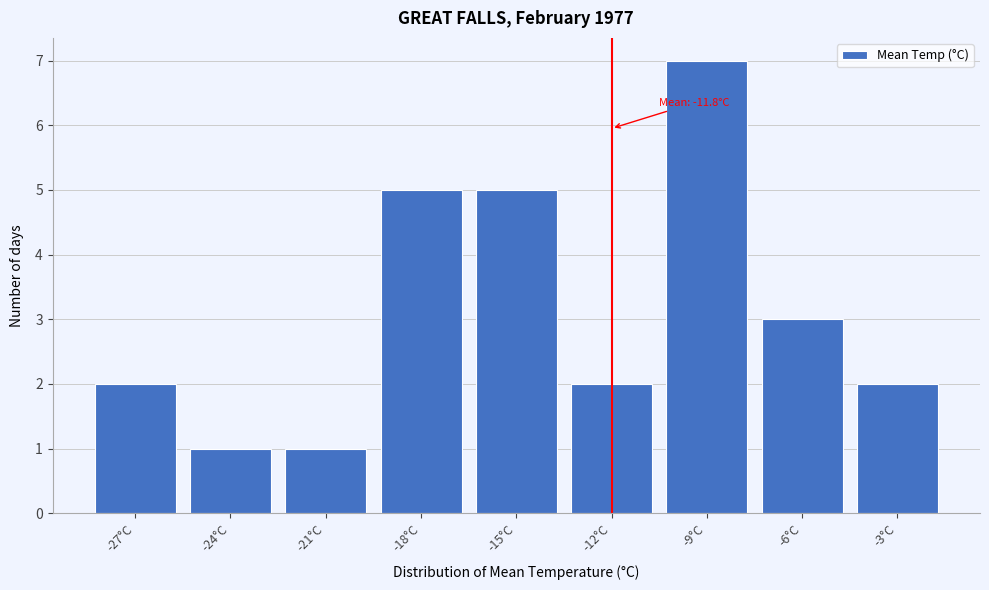

Reading left to right, transcribe all the data shown in this chart.

-27°C=2	-24°C=1	-21°C=1	-18°C=5	-15°C=5	-12°C=2	-9°C=7	-6°C=3	-3°C=2